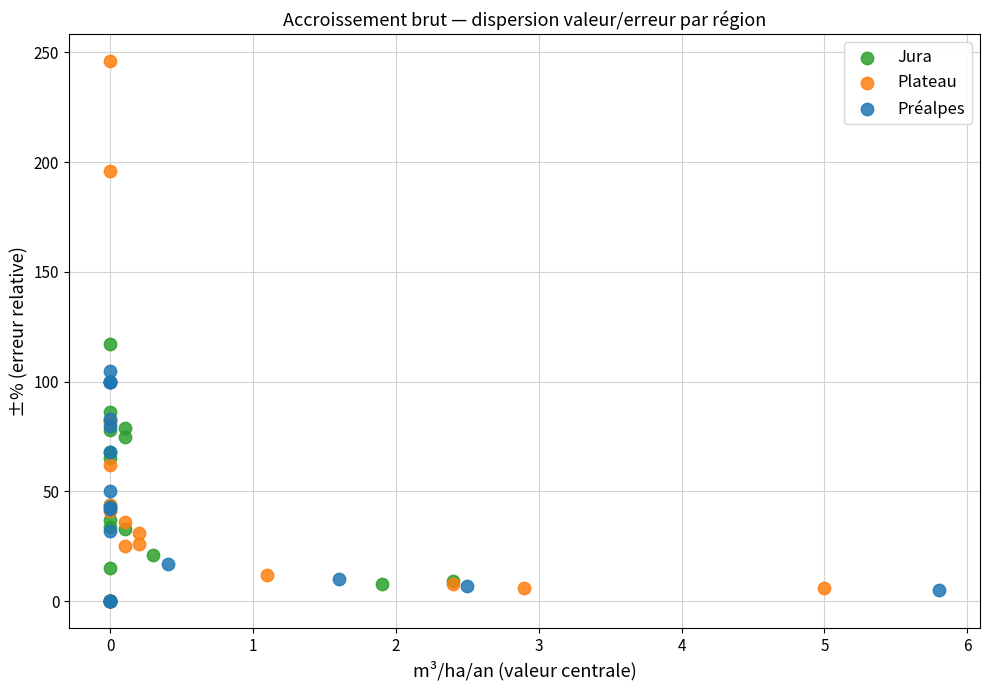

Which series has the largest Y range (max minus min)?

Plateau